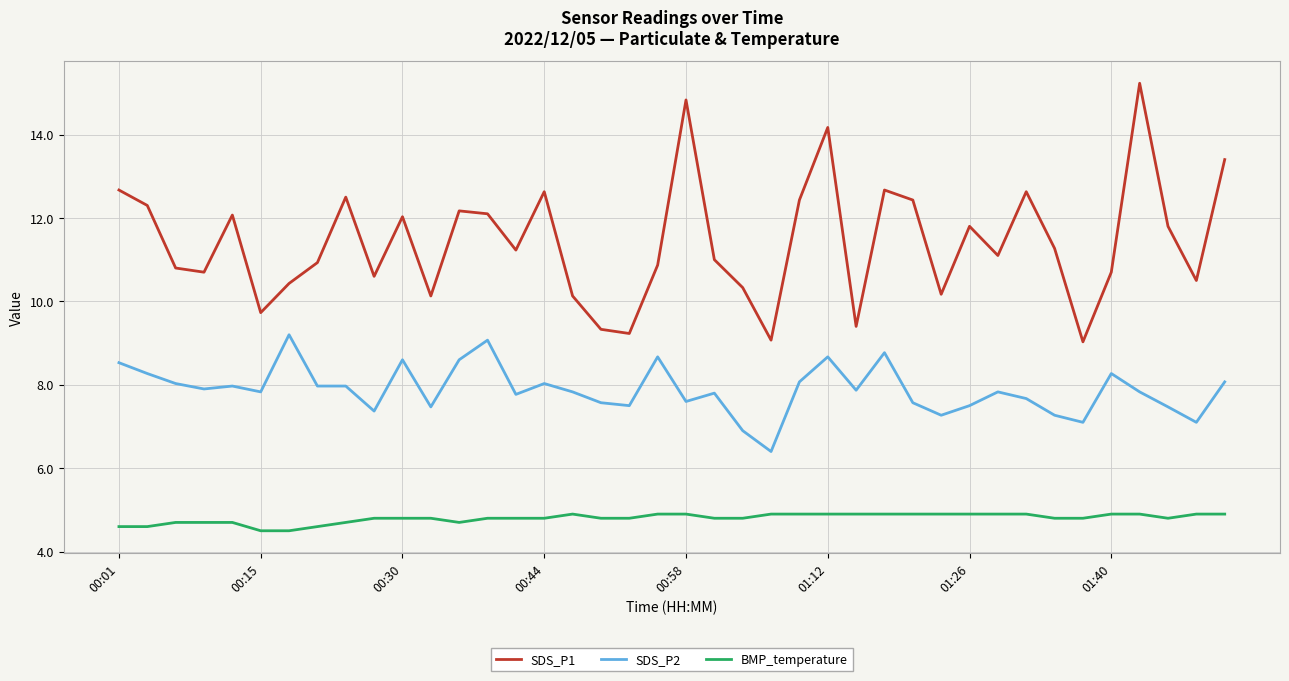

At how many categories does at least one series exceed 5?

40